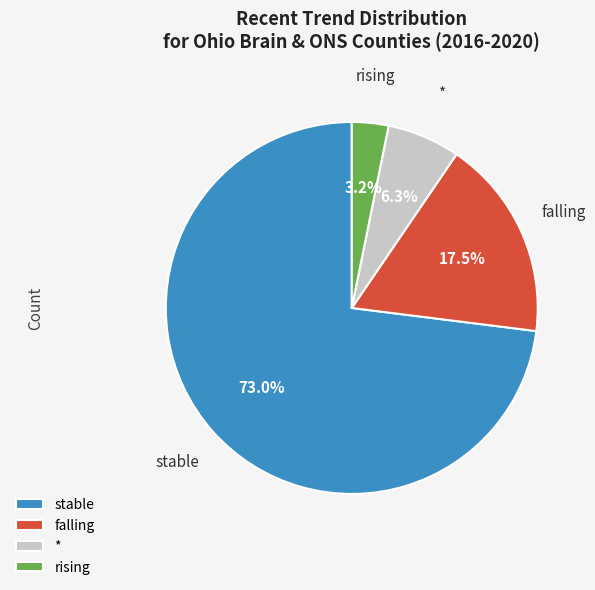

What is the majority slice?

stable